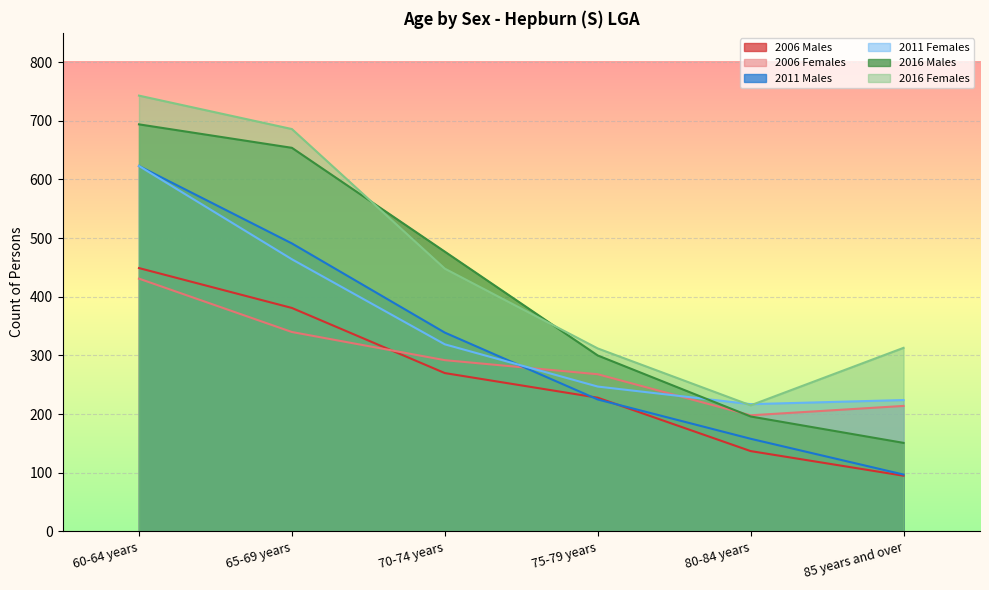

Which series ends up on top after the final intersection of 2016 Females and 2011 Females?

2016 Females